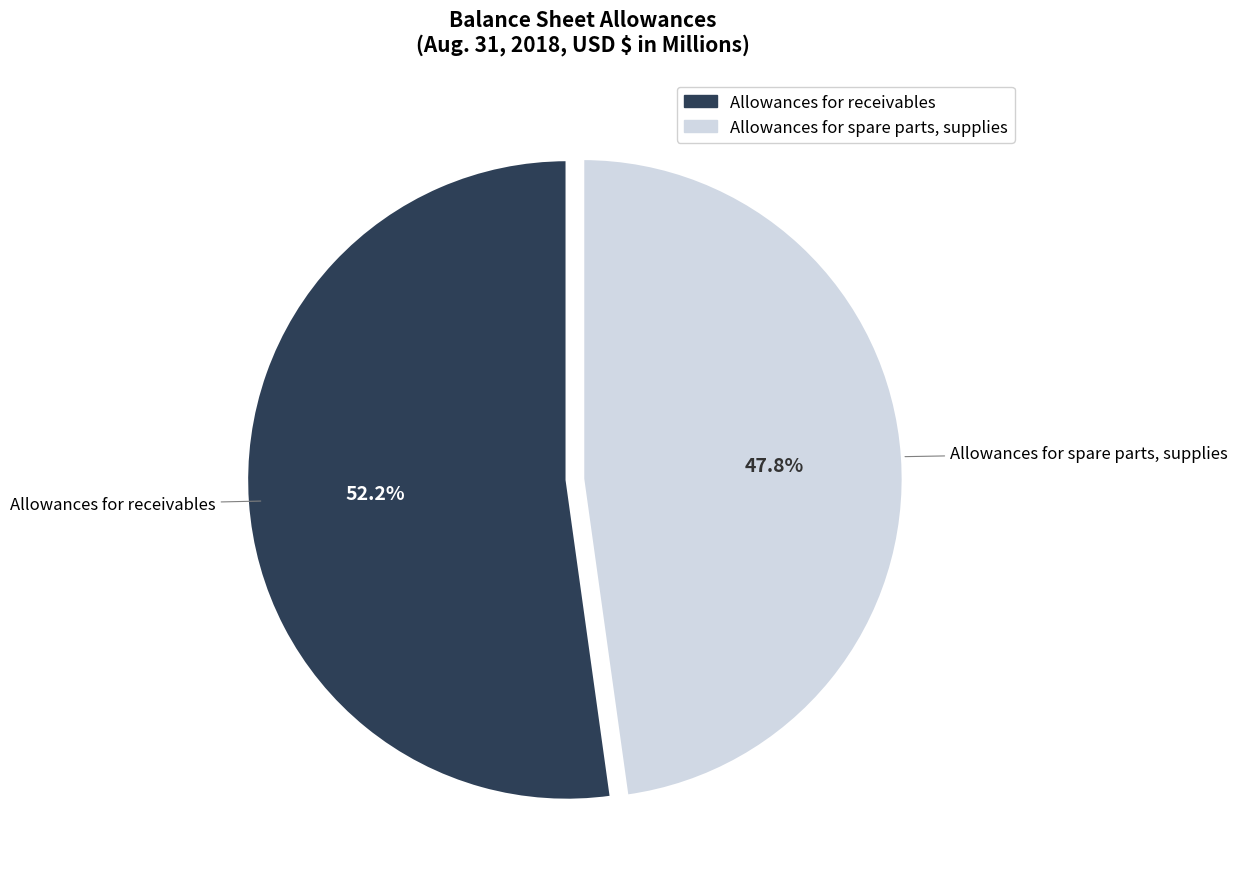

What portion of the pie excludes Allowances for spare parts, supplies?

52.2%